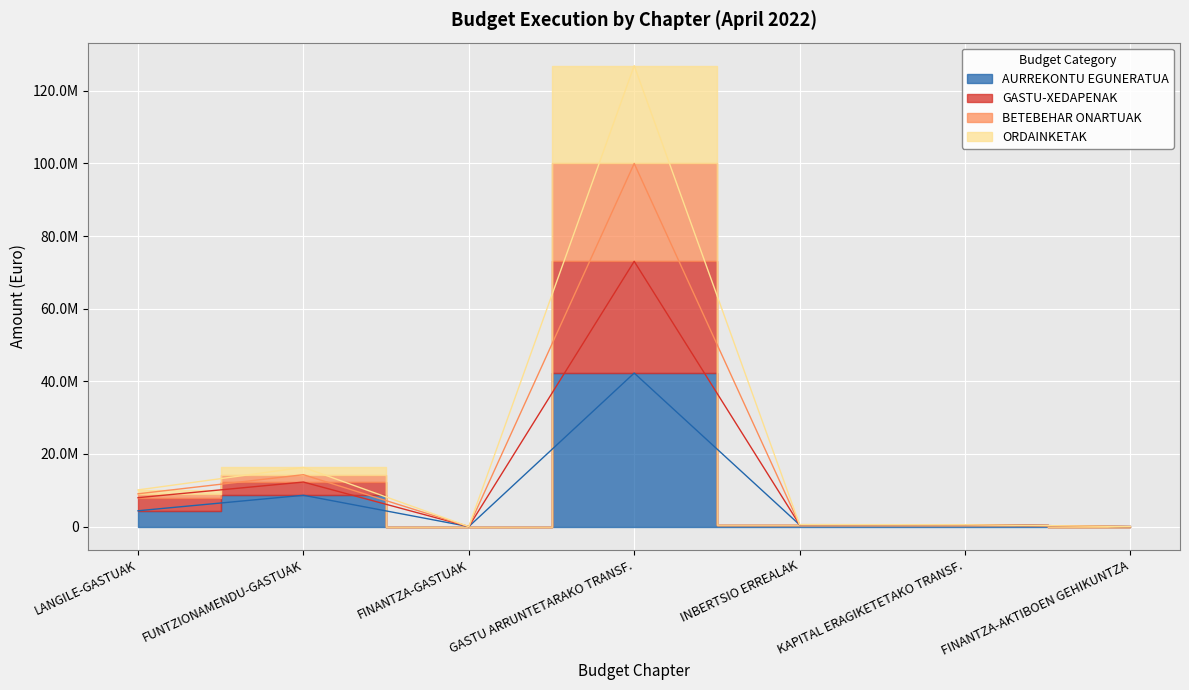

What is the lowest value of the AURREKONTU EGUNERATUA series?

200.0